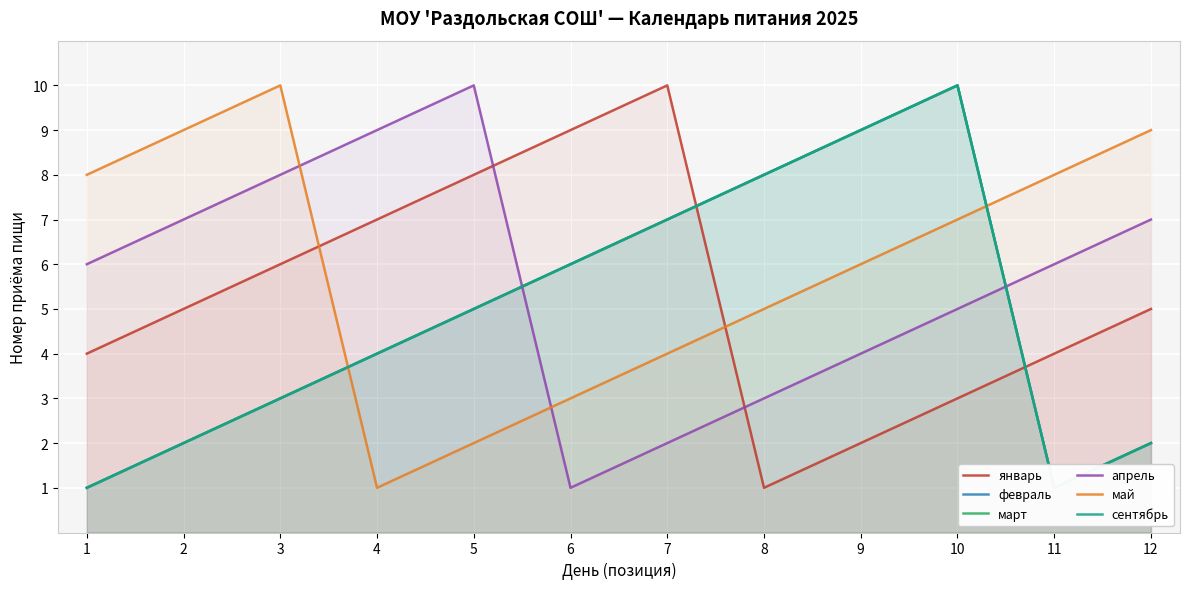

What is the average value of the апрель series?

6